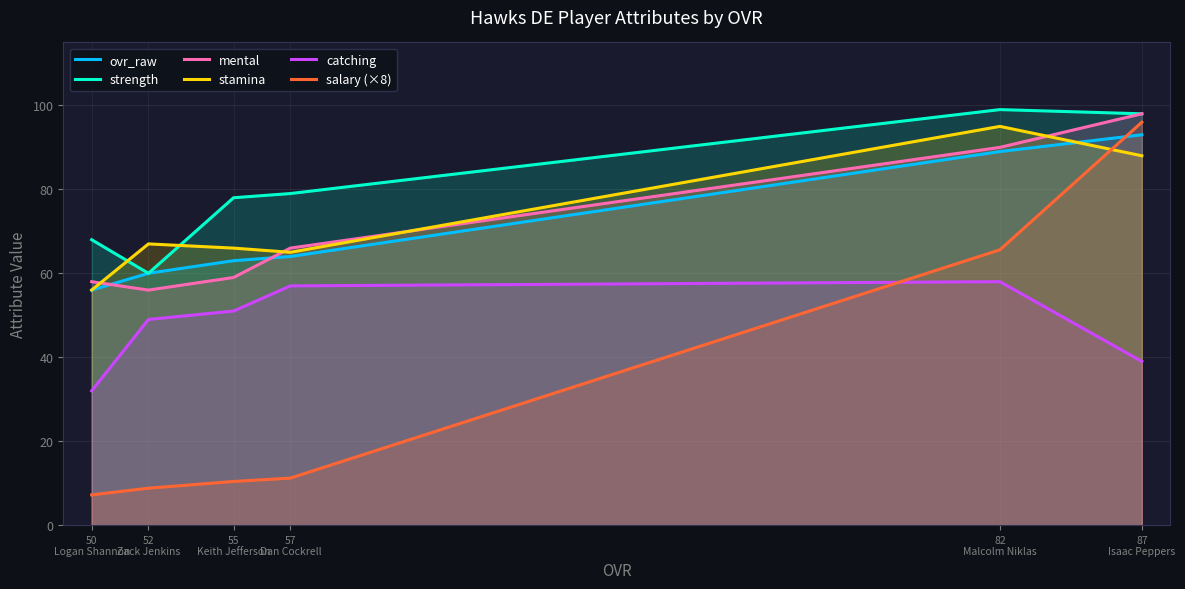

At which label does mental reach its minimum?

52
Zack Jenkins